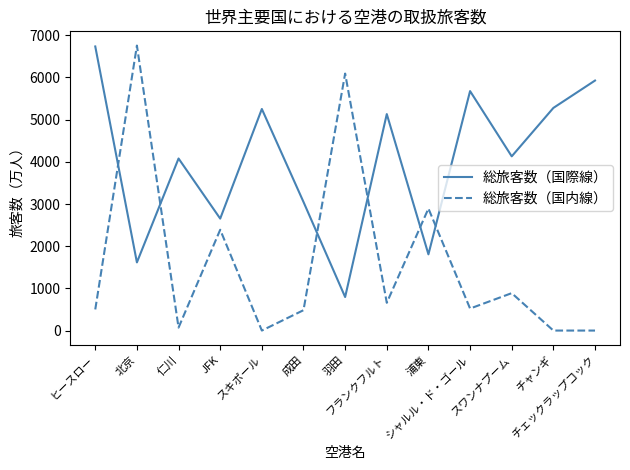

What is the maximum value shown in the chart?

6756